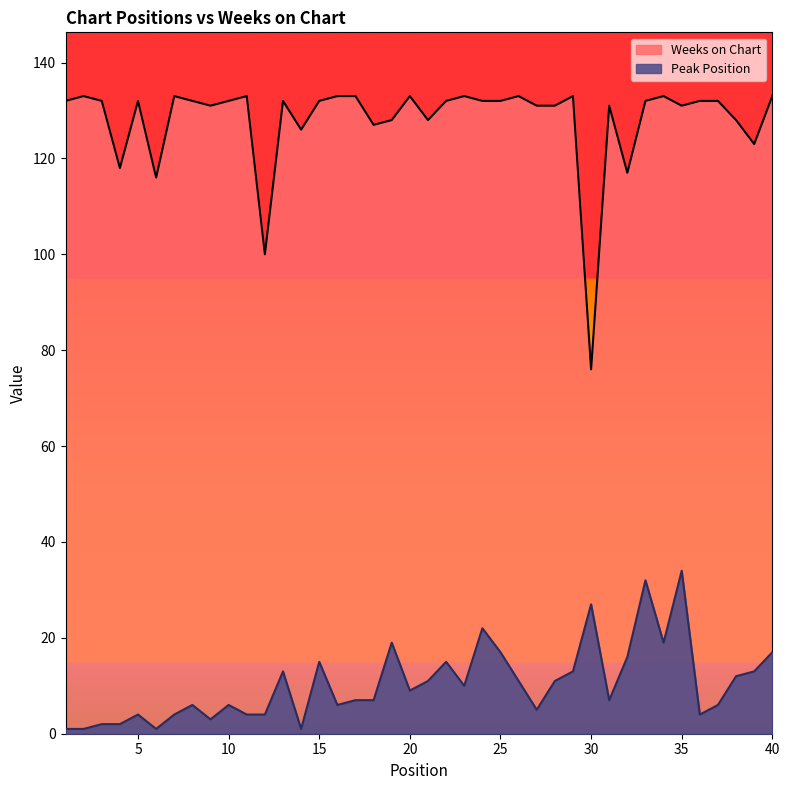

Reading left to right, transcribe all the data shown in this chart.

Peak Position: 1	1	2	2	4	1	4	6	3	6	4	4	13	1	15	6	7	7	19	9	11	15	10	22	17	11	5	11	13	27	7	16	32	19	34	4	6	12	13	17
Weeks on Chart: 132	133	132	118	132	116	133	132	131	132	133	100	132	126	132	133	133	127	128	133	128	132	133	132	132	133	131	131	133	76	131	117	132	133	131	132	132	128	123	133